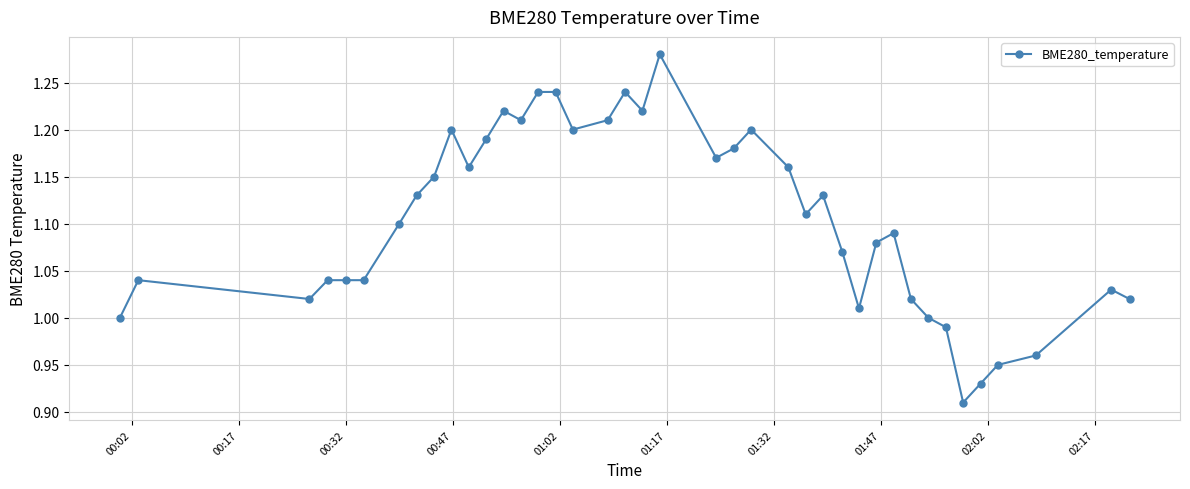

How many series are shown in this chart?

1